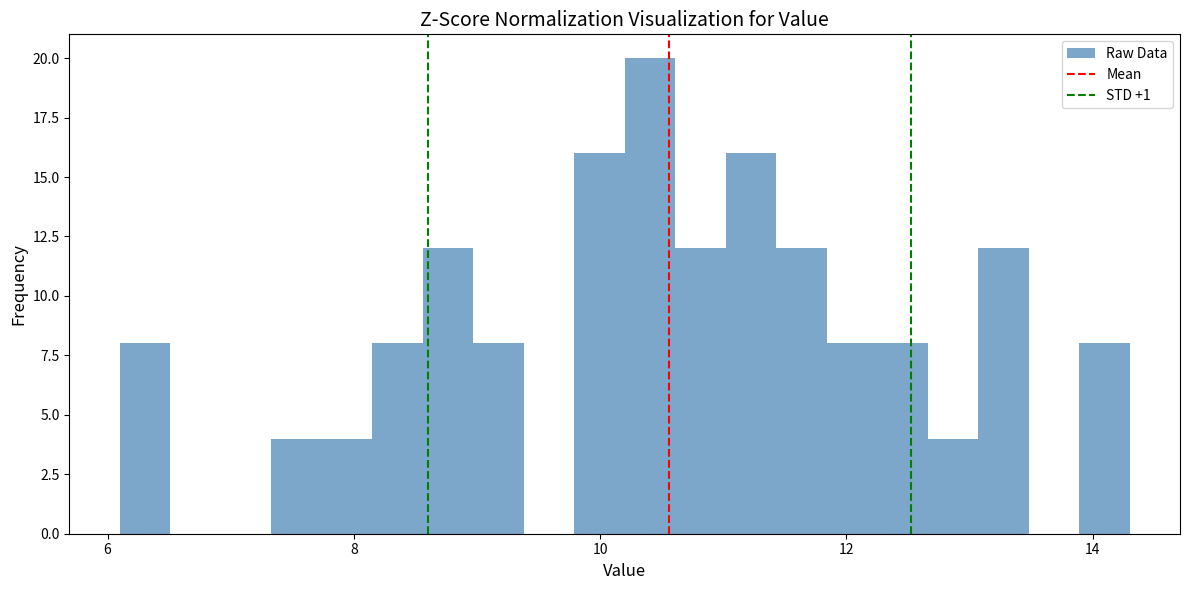

Around what value on the x-axis is the tallest bar? Give the approximate position of its centre, as read against the axis.

10.4